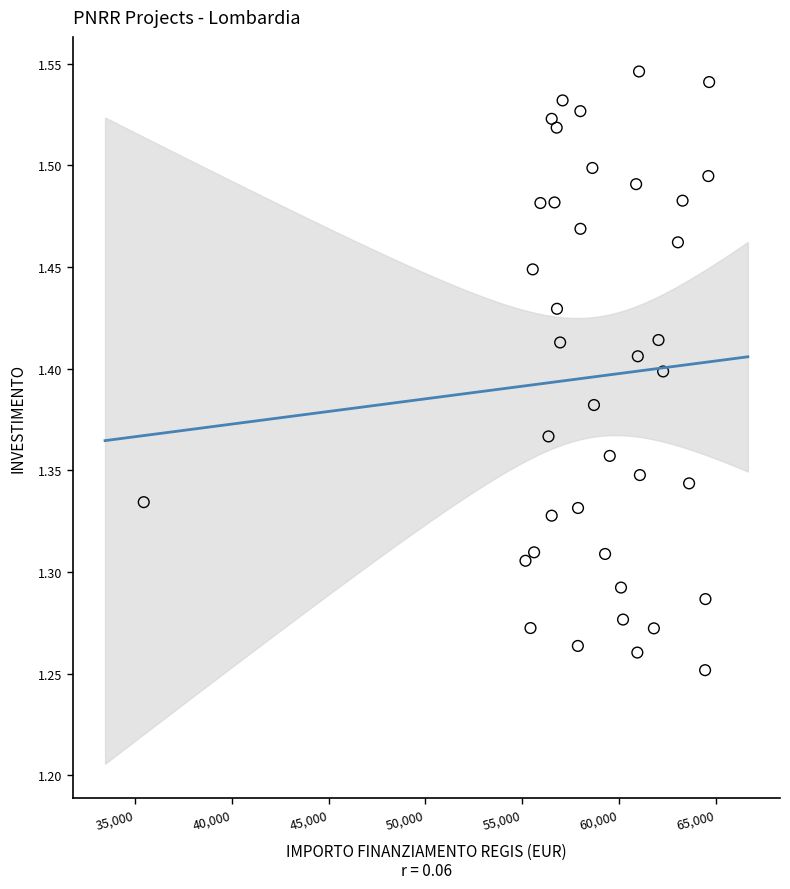

What is the range of X values (max minus min)?

29224.3